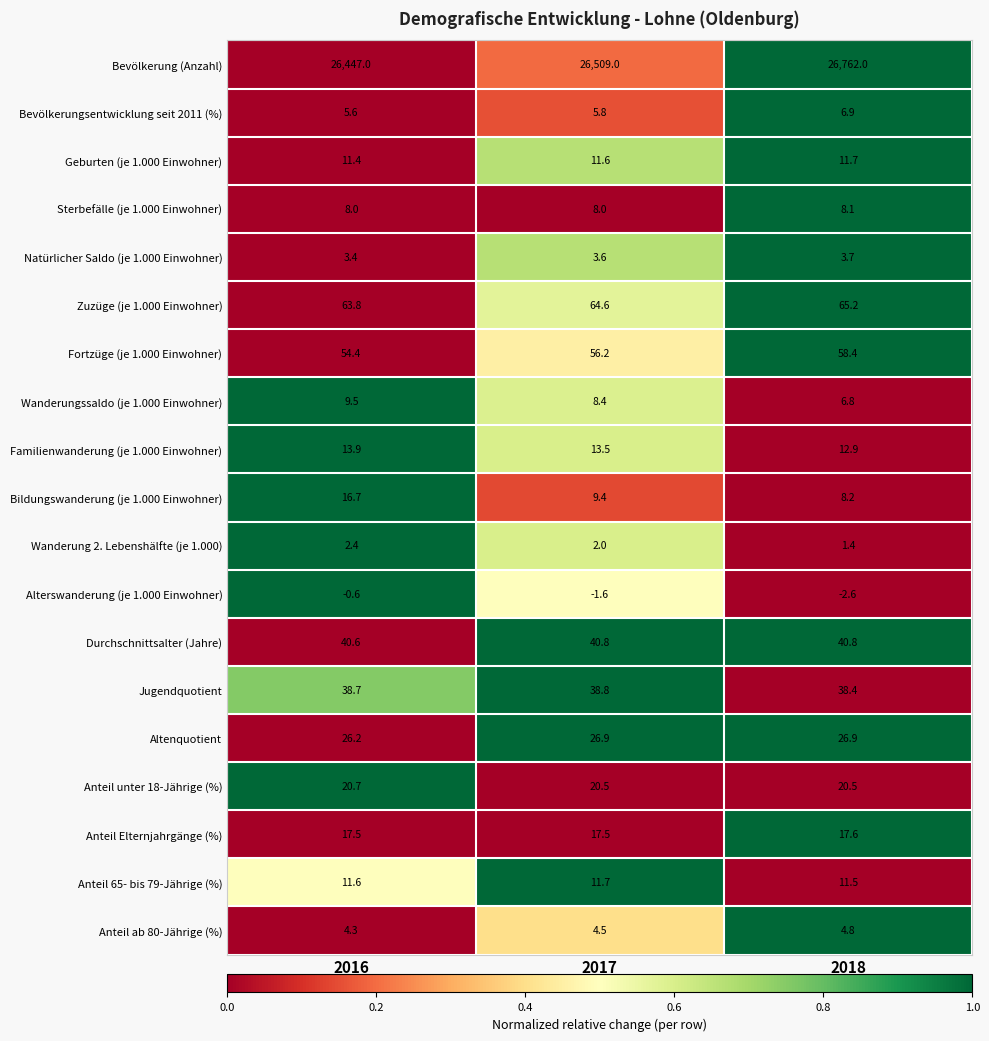

How many categories are shown in the chart?

3